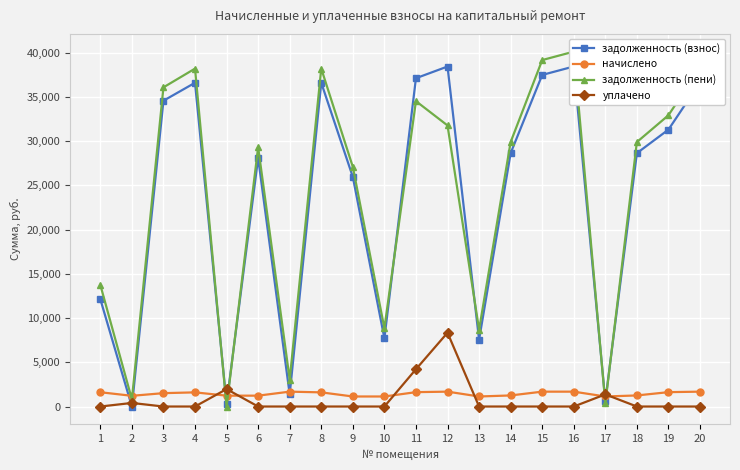

How many data points in начислено are less than 1600?

10